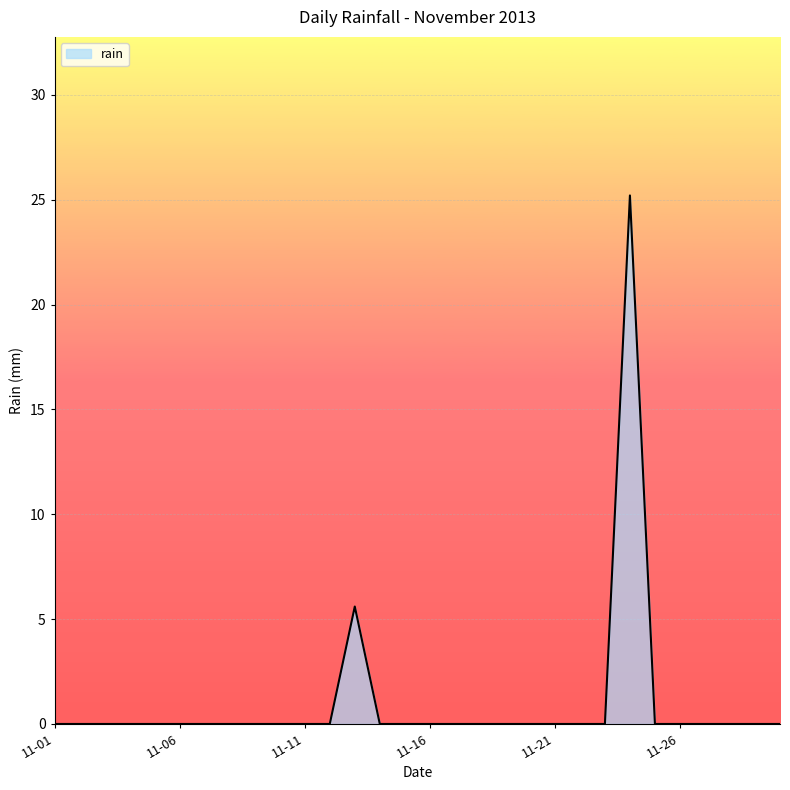

What is the difference between the maximum and minimum values?

25.2